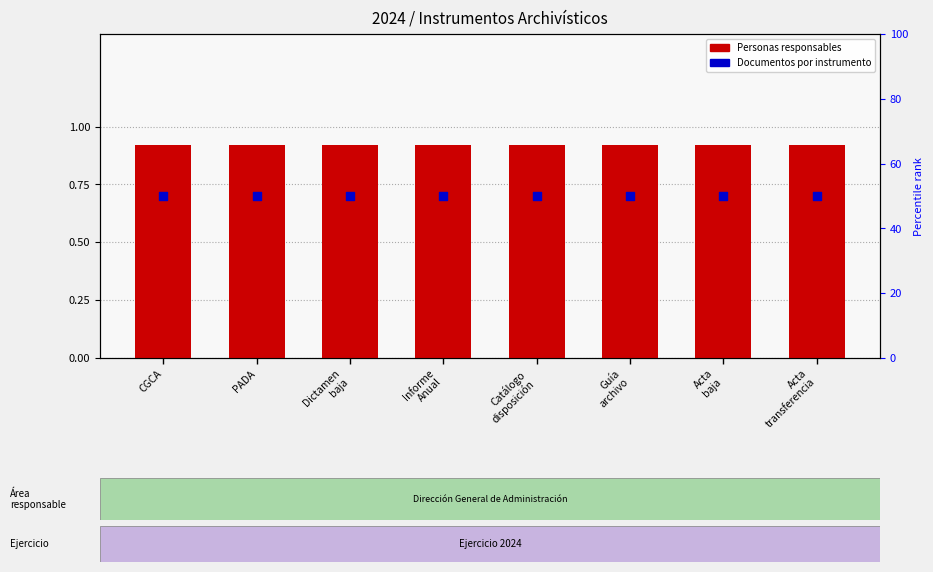

At how many categories does at least one series exceed 9?

8